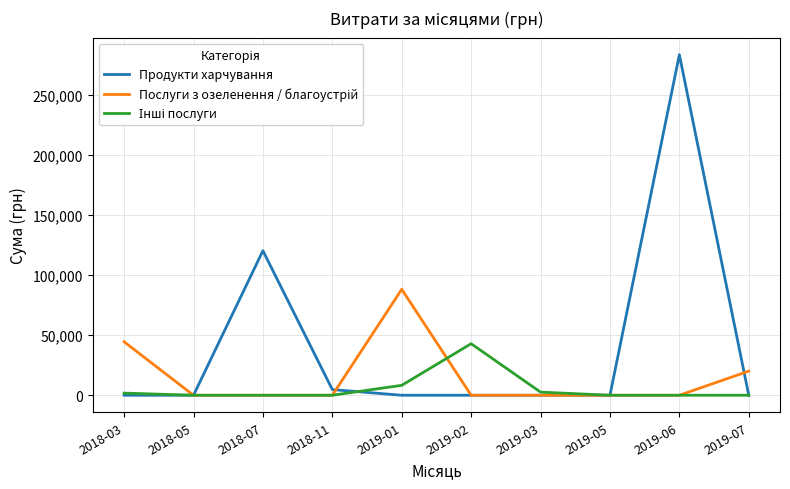

Which series has the largest total across all categories?

Продукти харчування